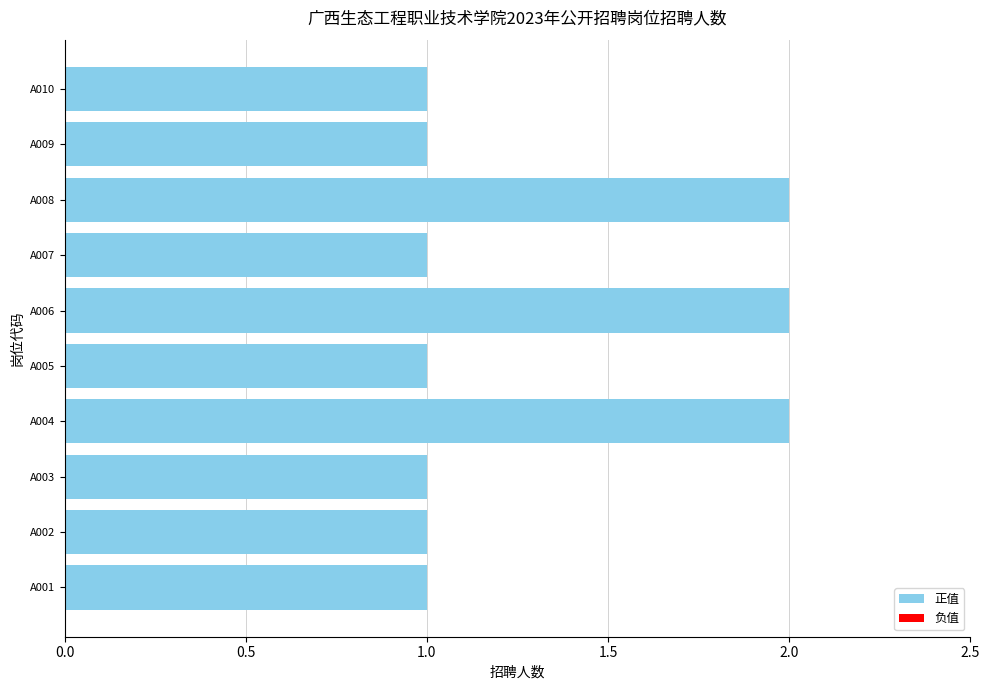

Is it true that the value at A010 is 1?

True